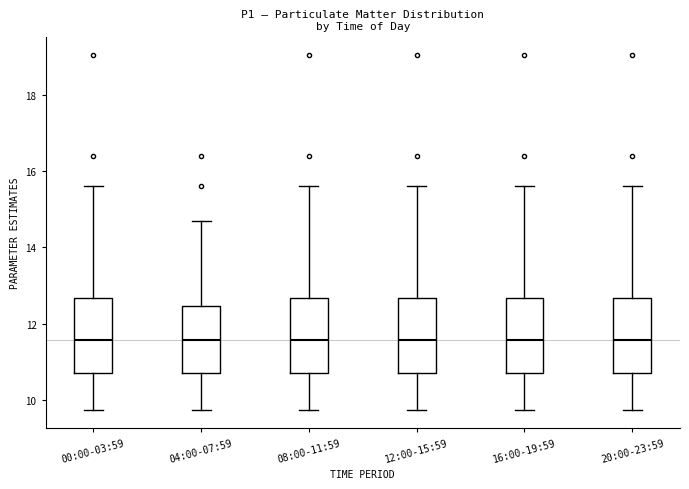

Reading left to right, read every box against the y-axis: the position of its median line, the range the box covers, and the ends of its whiskers. The values are not printed on the chart, so give them approximately, as read against the axis.

00:00-03:59: median 11.6, box 10.8 to 12.6, whiskers 9.8 to 15.6
04:00-07:59: median 11.6, box 10.8 to 12.4, whiskers 9.8 to 14.8
08:00-11:59: median 11.6, box 10.8 to 12.6, whiskers 9.8 to 15.6
12:00-15:59: median 11.6, box 10.8 to 12.6, whiskers 9.8 to 15.6
16:00-19:59: median 11.6, box 10.8 to 12.6, whiskers 9.8 to 15.6
20:00-23:59: median 11.6, box 10.8 to 12.6, whiskers 9.8 to 15.6